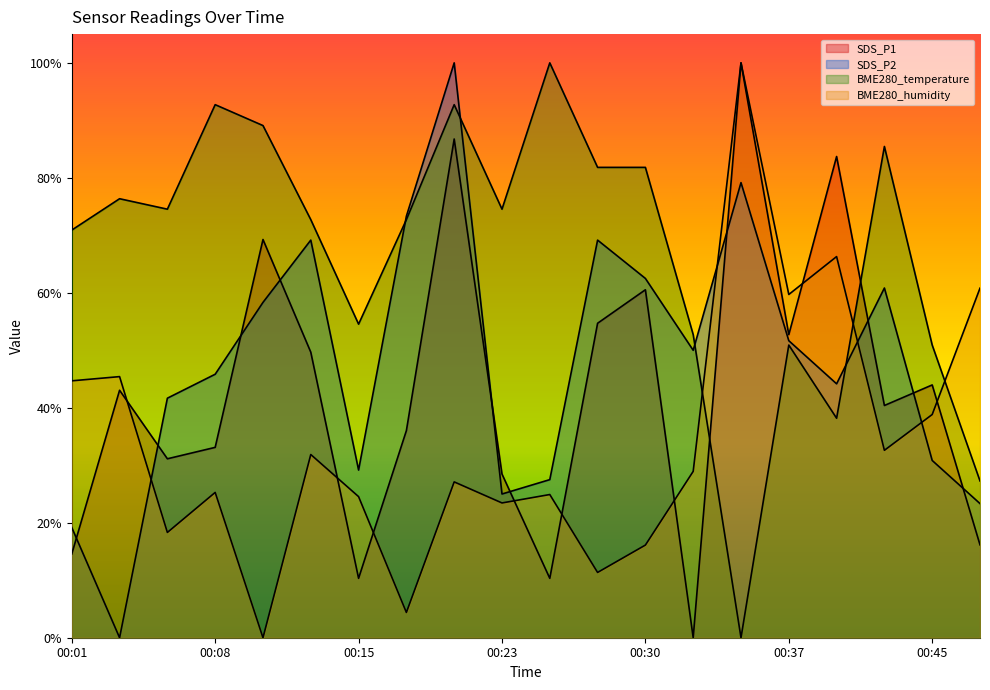

How many categories are shown in the chart?

20